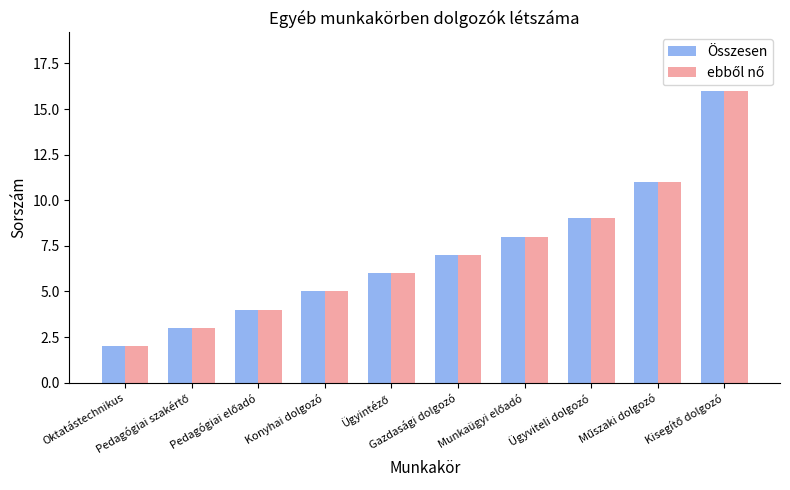

What is the greatest value displayed?

16